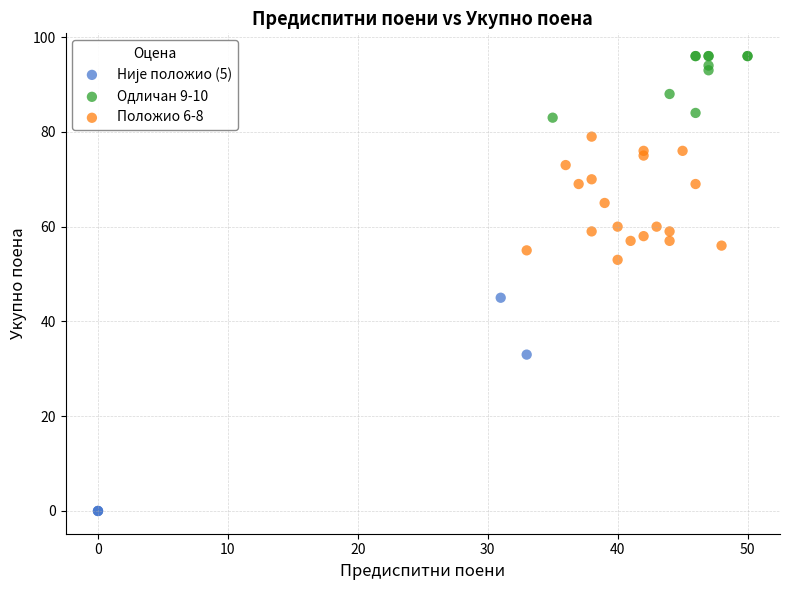

Which series reaches the maximum Y coordinate?

Одличан 9-10